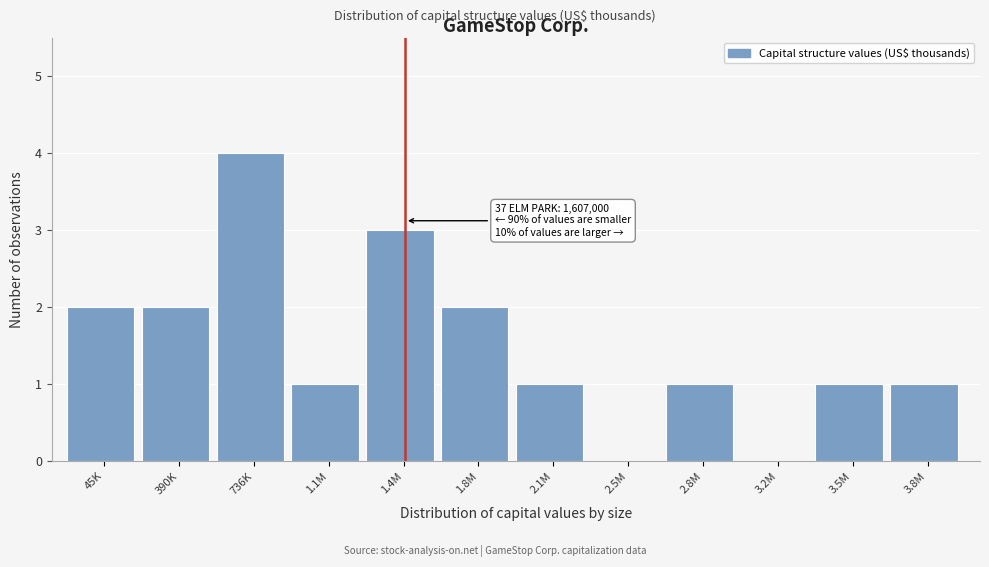

Reading left to right, extract all data points from this chart.

45K=2	390K=2	736K=4	1.1M=1	1.4M=3	1.8M=2	2.1M=1	2.5M=0	2.8M=1	3.2M=0	3.5M=1	3.8M=1